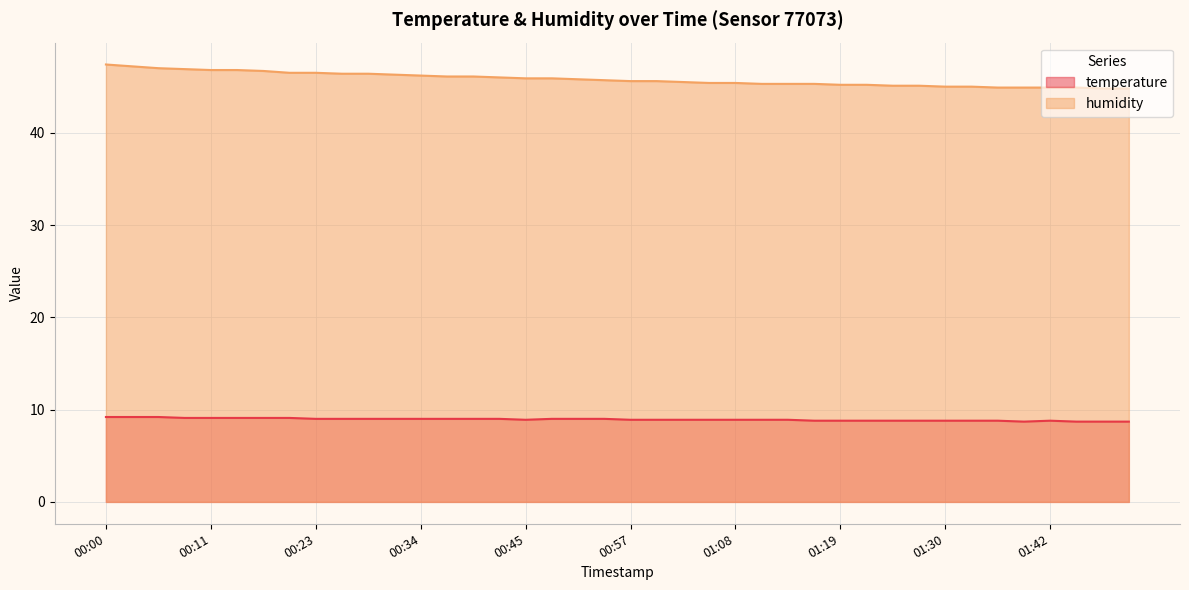

True or false: humidity and temperature cross at least once.

False